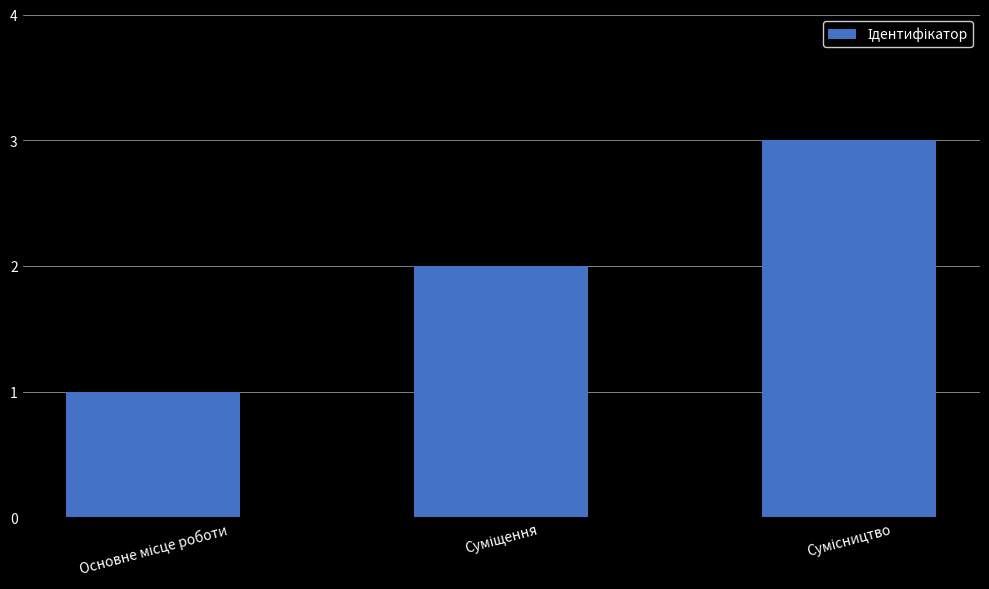

What is the sum of all values?

6